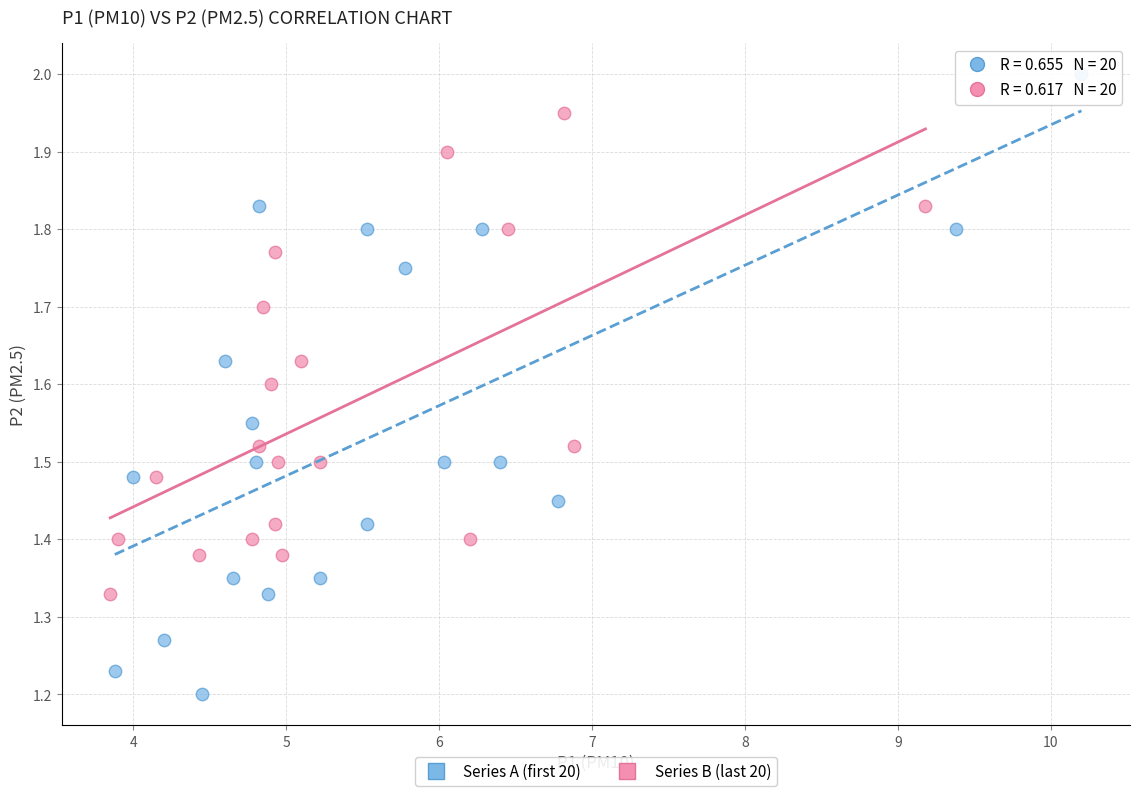

Which series has the widest spread of Y values?

Series A (first 20)